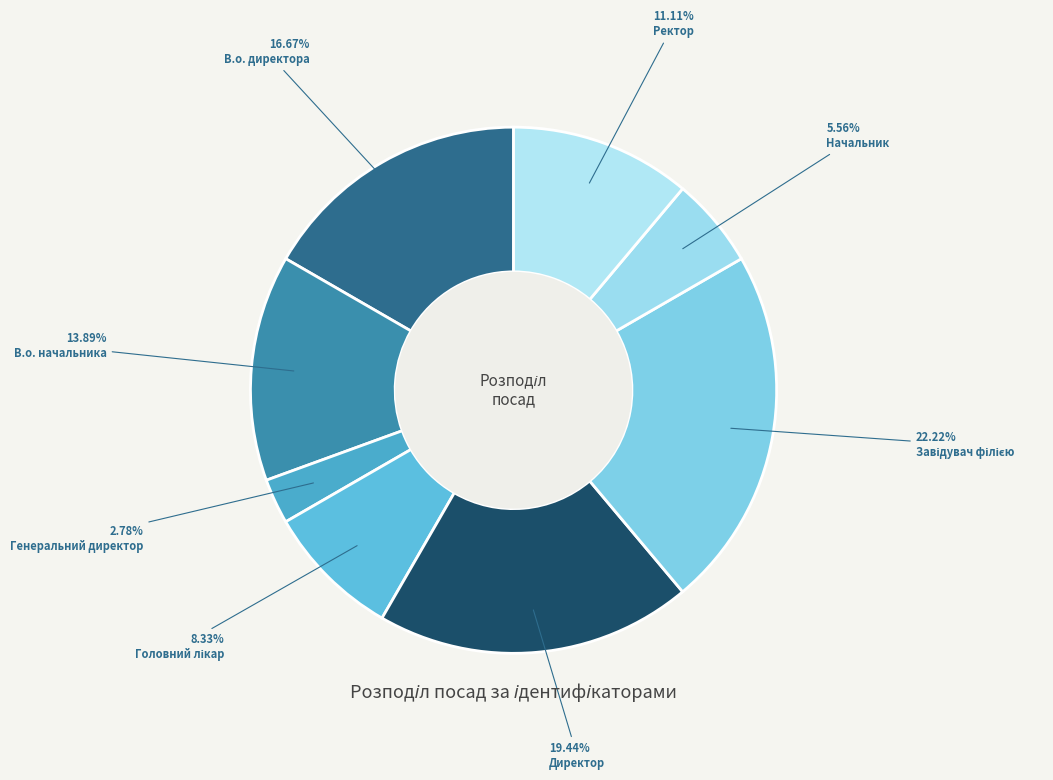

What is the smallest slice in the pie chart?

Генеральний директор